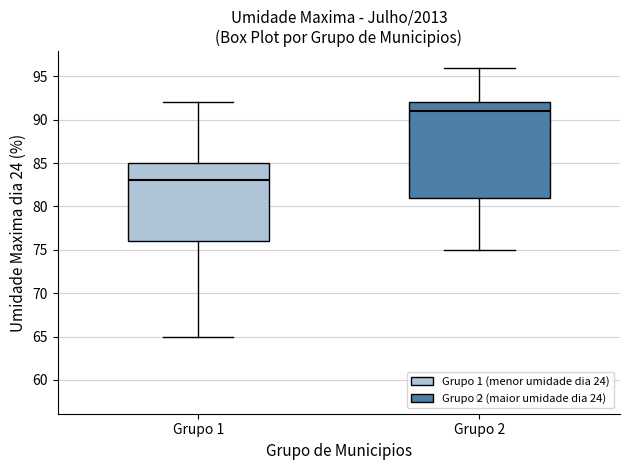

Which box has the highest median line?

Grupo 2